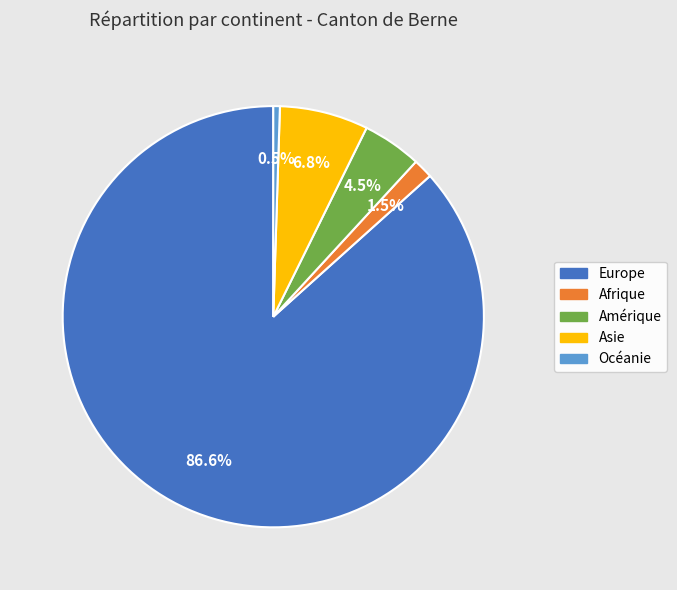

To the nearest percent, what is the difference between the largest and smallest slice percentages?

86%